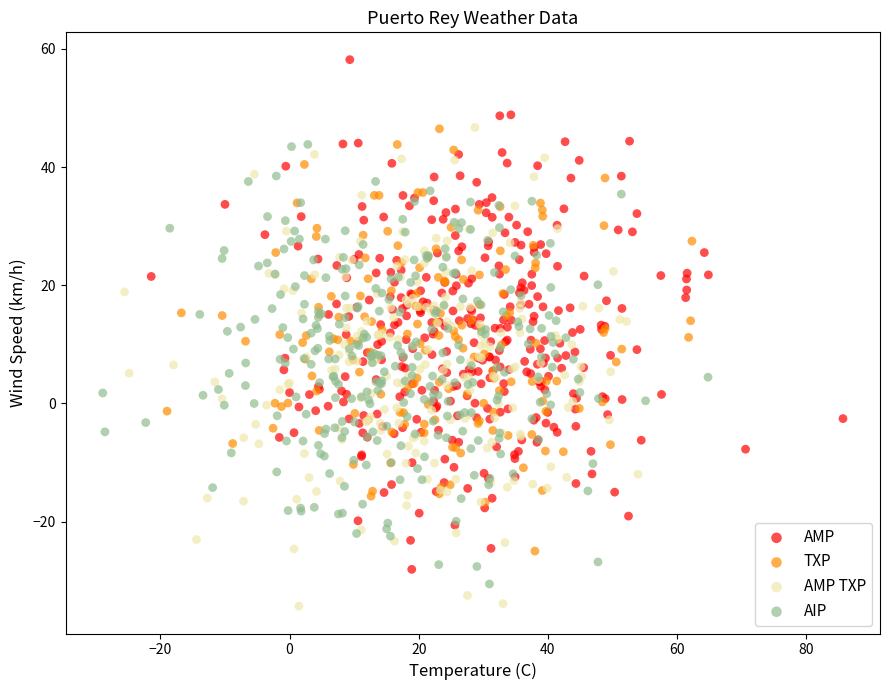

Which series reaches the maximum Y coordinate?

AMP